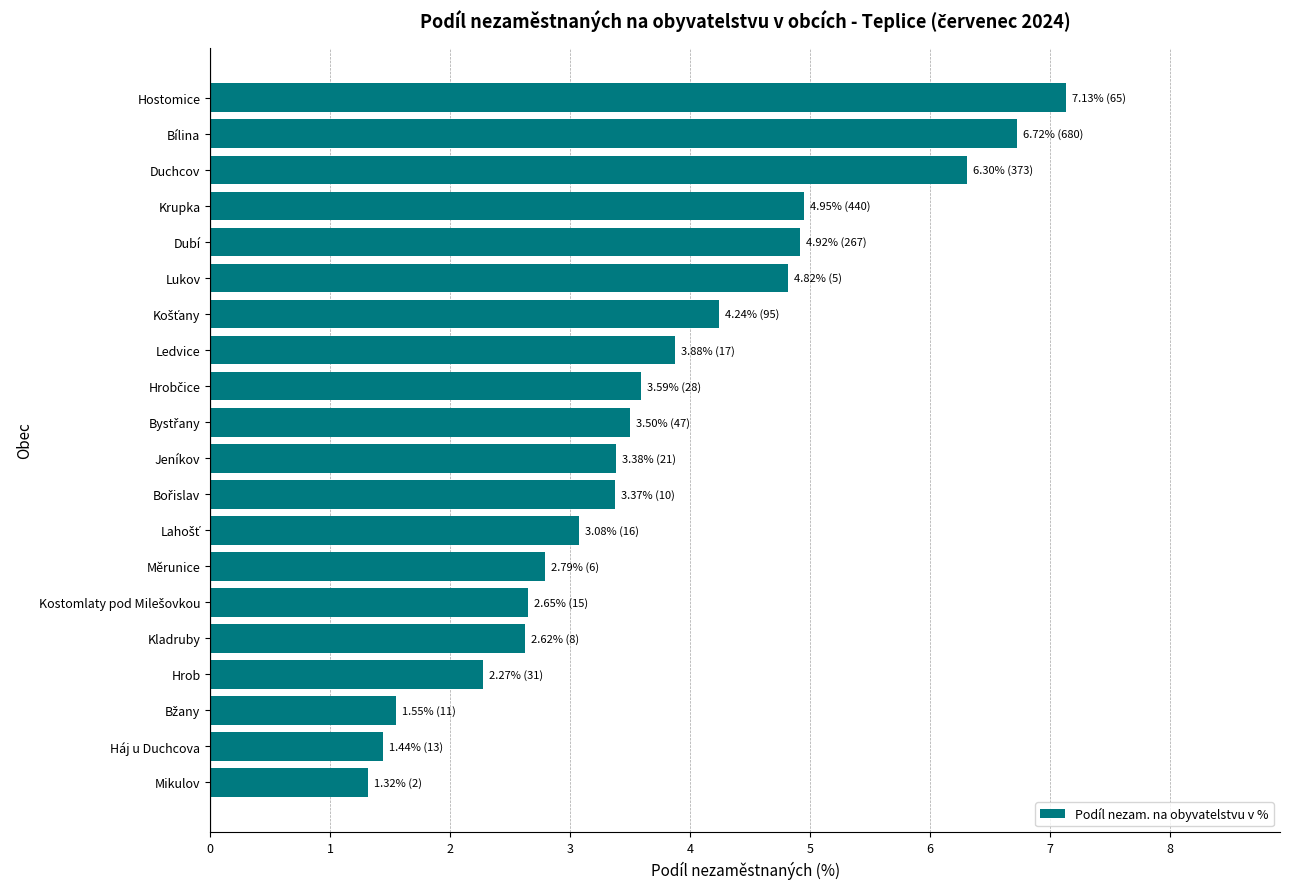

What is the average value?

3.7